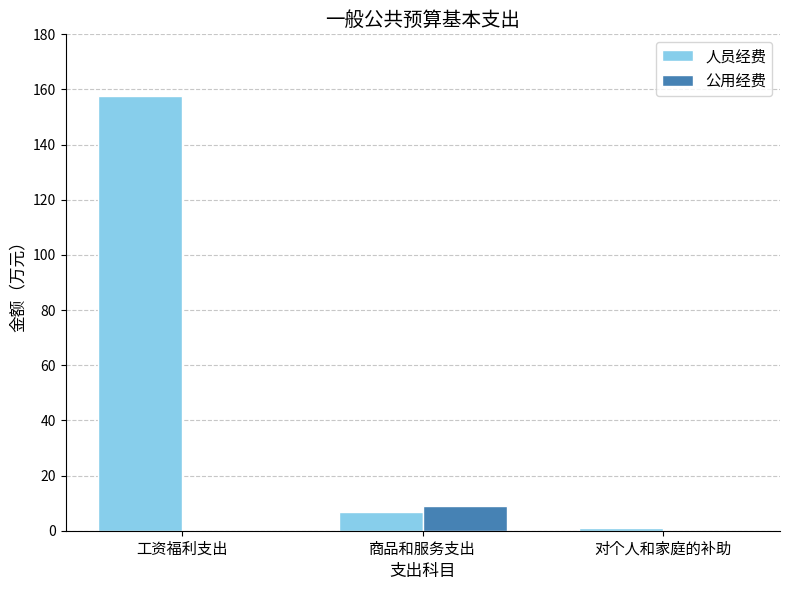

What is the sum of all 人员经费 values?

165.8